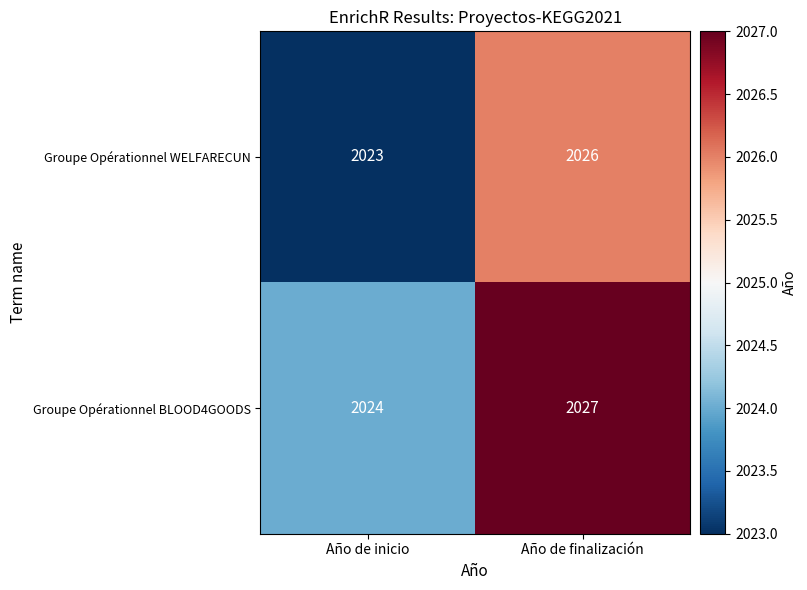

Reading right to left, what are all the values shown in this chart?

Groupe Opérationnel WELFARECUN: 2026	2023
Groupe Opérationnel BLOOD4GOODS: 2027	2024